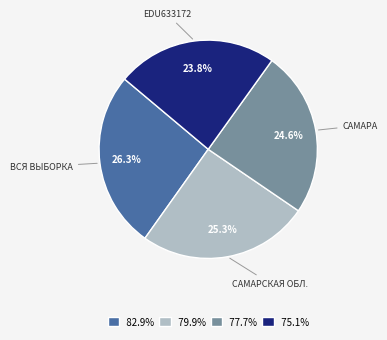

Which slice is the smallest?

75.1%